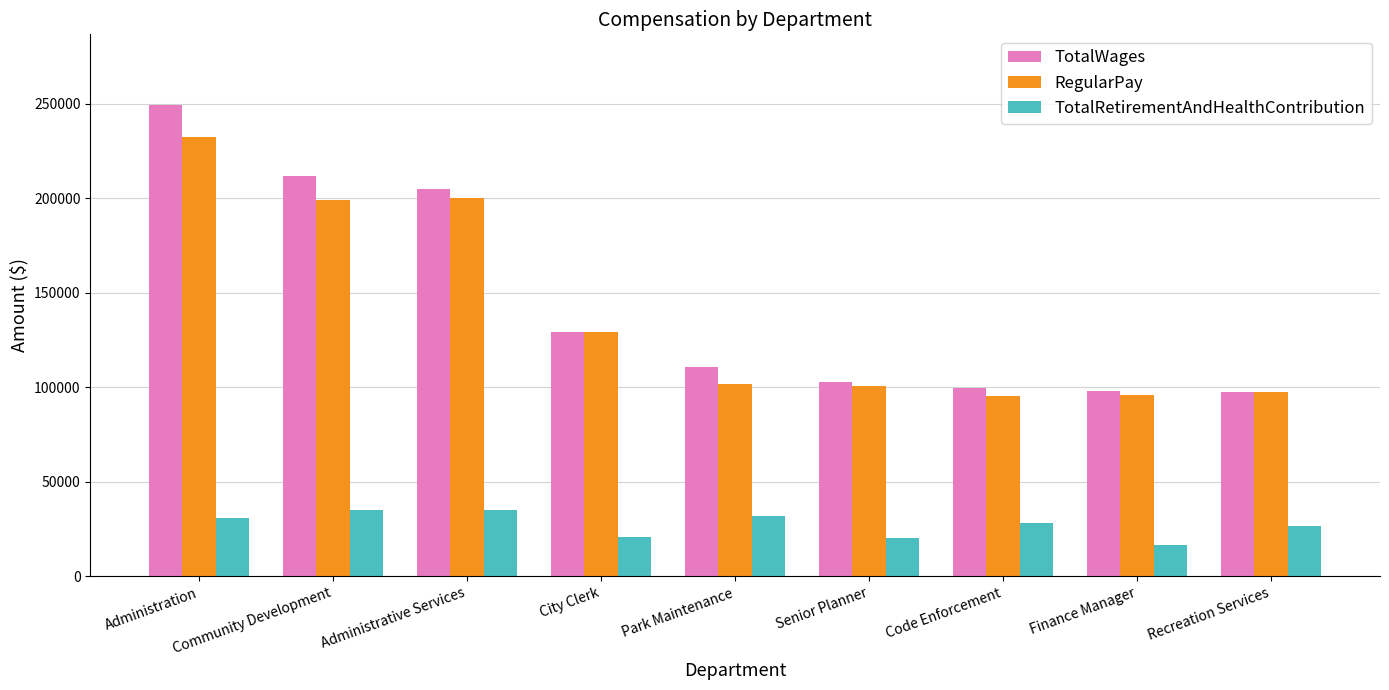

What is the approximate value of RegularPay at Senior Planner, to the nearest 100?

100700